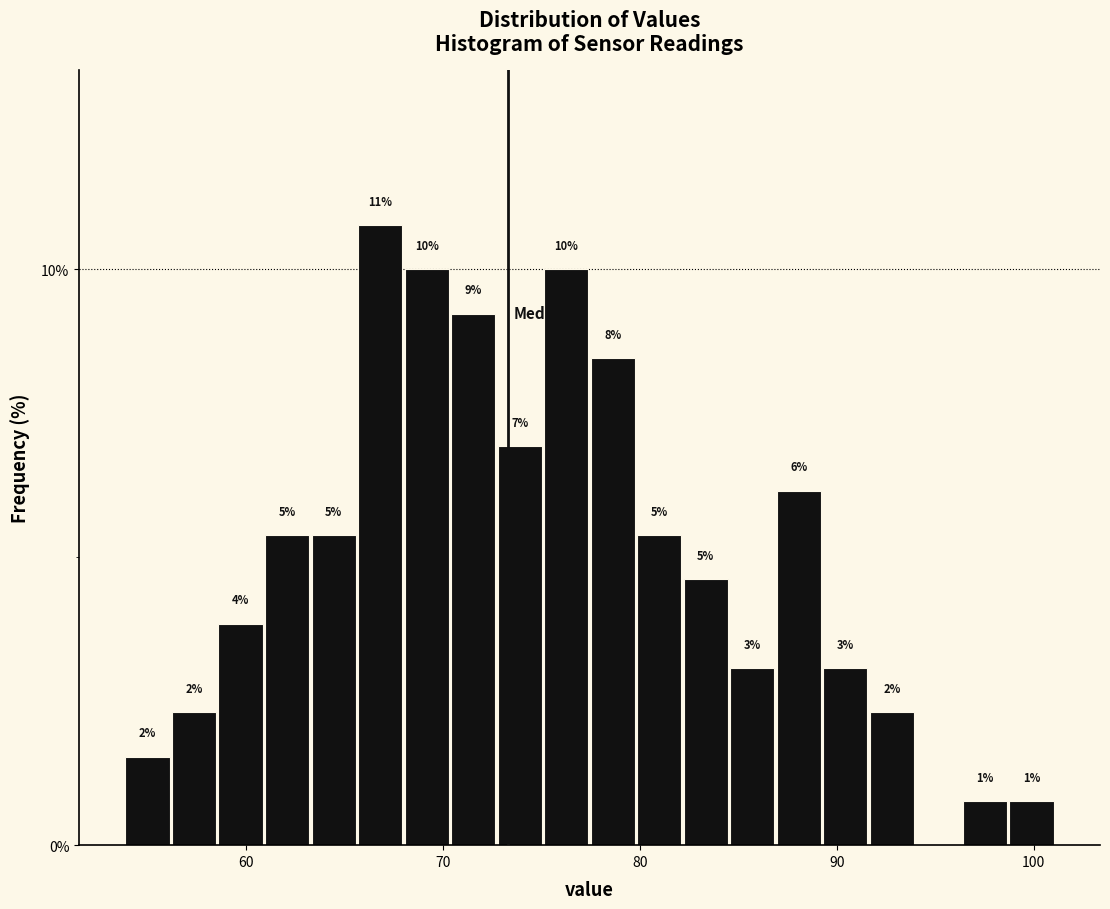

Around what value on the x-axis is the tallest bar? Give the approximate position of its centre, as read against the axis.

67